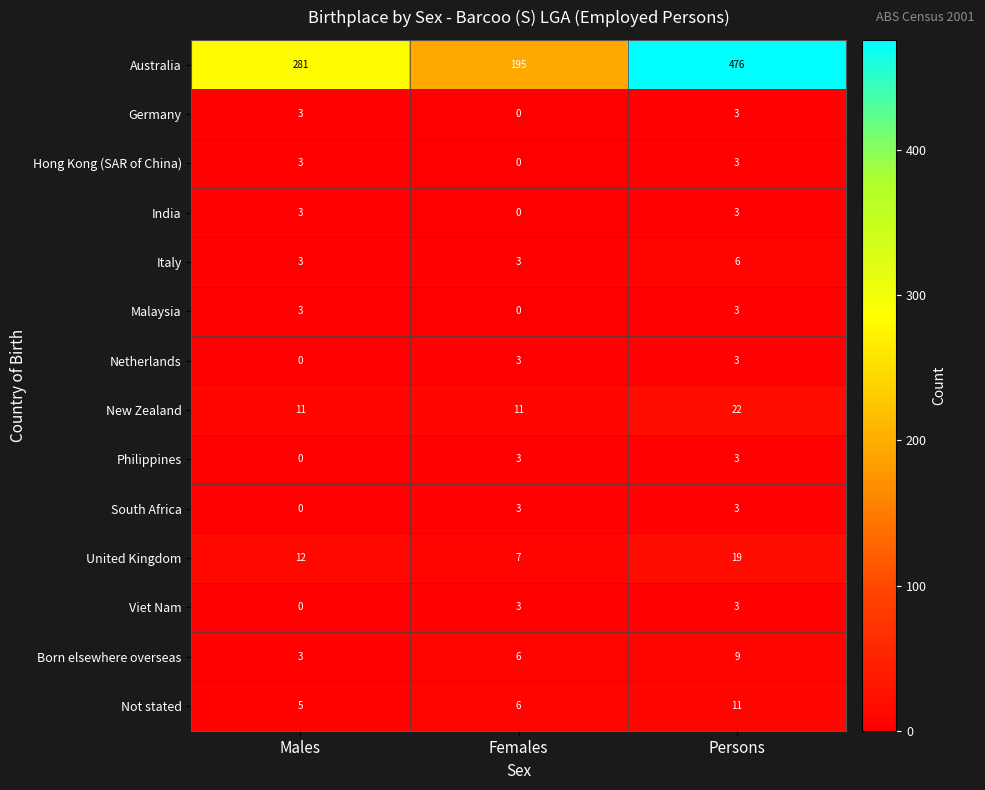

Count the number of data series in this chart.

14